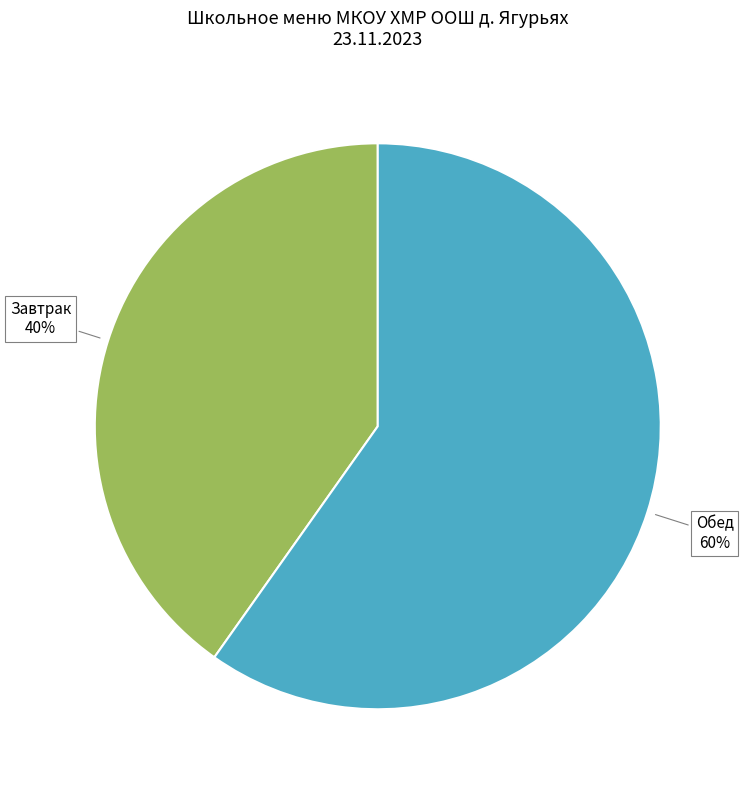

To the nearest percent, what is the average slice percentage?

50%